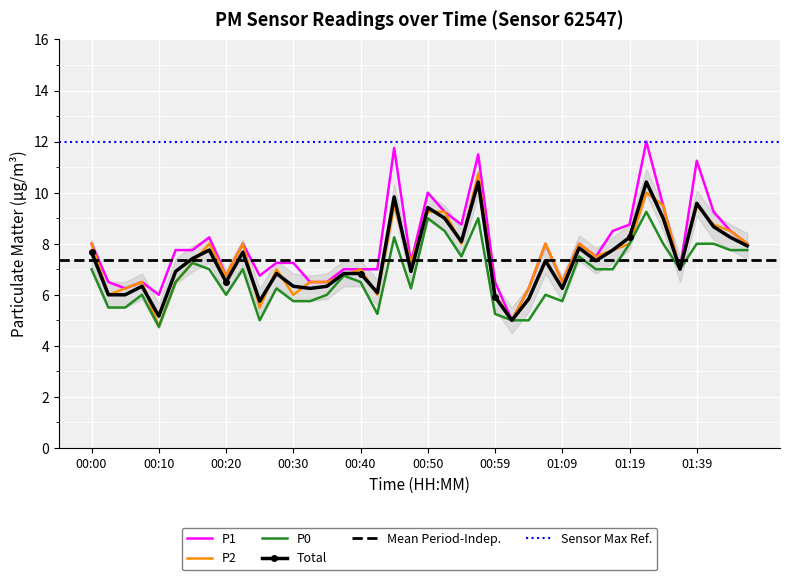

Which series has the largest total across all categories?

P1